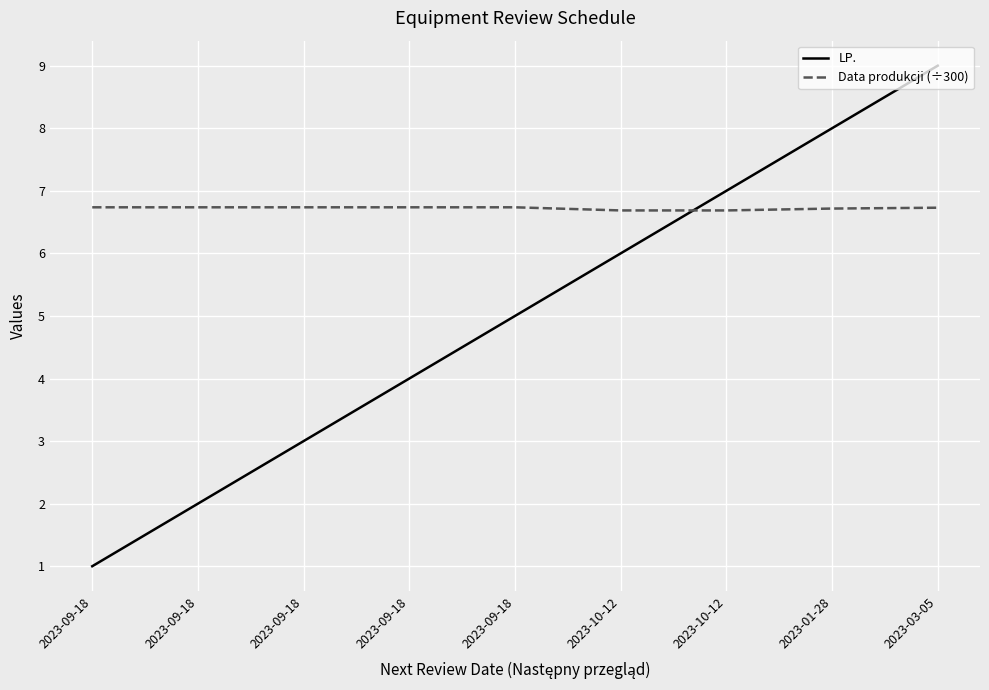

Does the chart have visible grid lines?

Yes